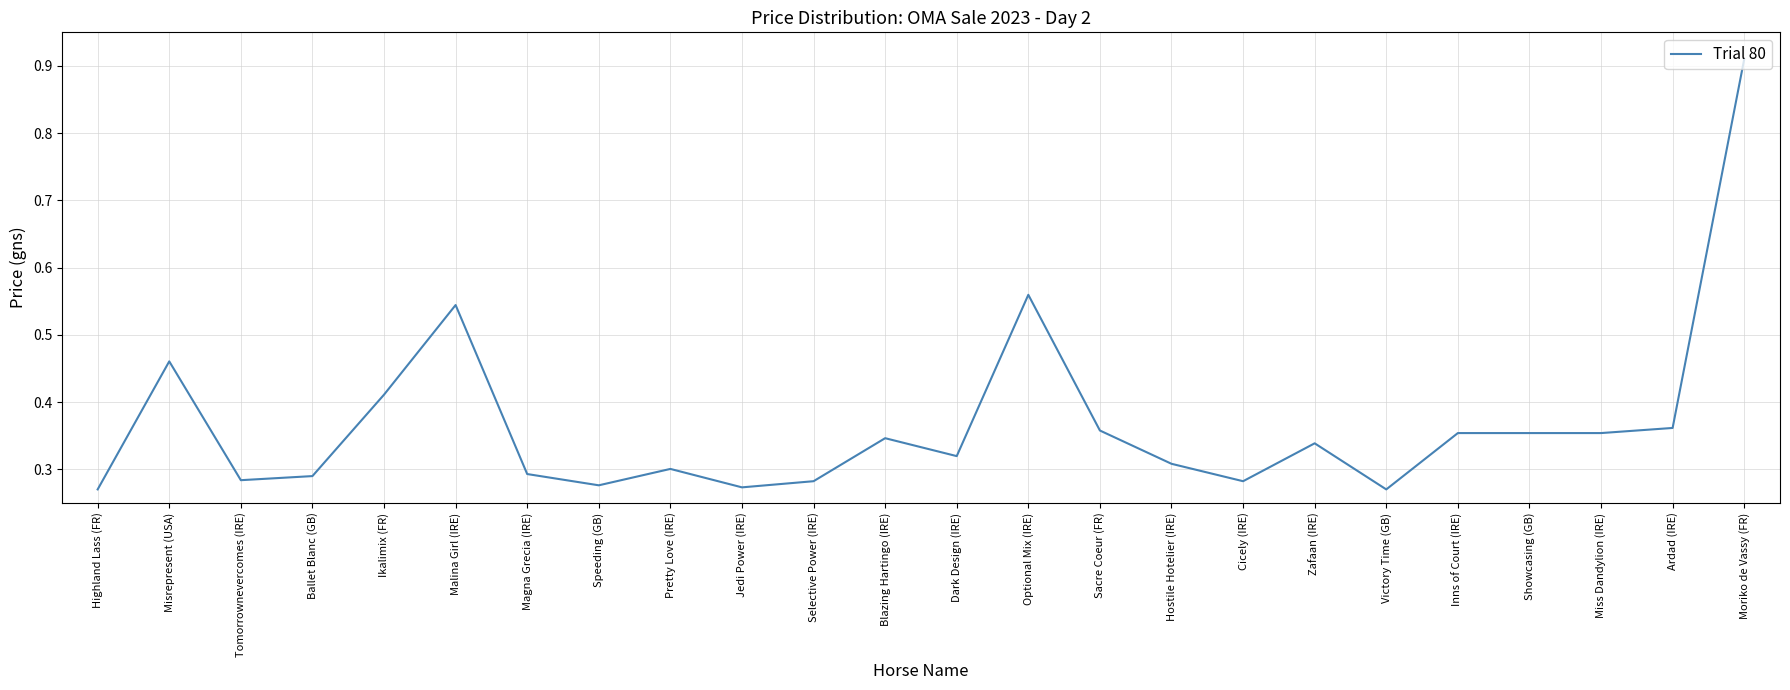

What is the change in value from Ballet Blanc (GB) to Blazing Hartingo (IRE)?

+0.1